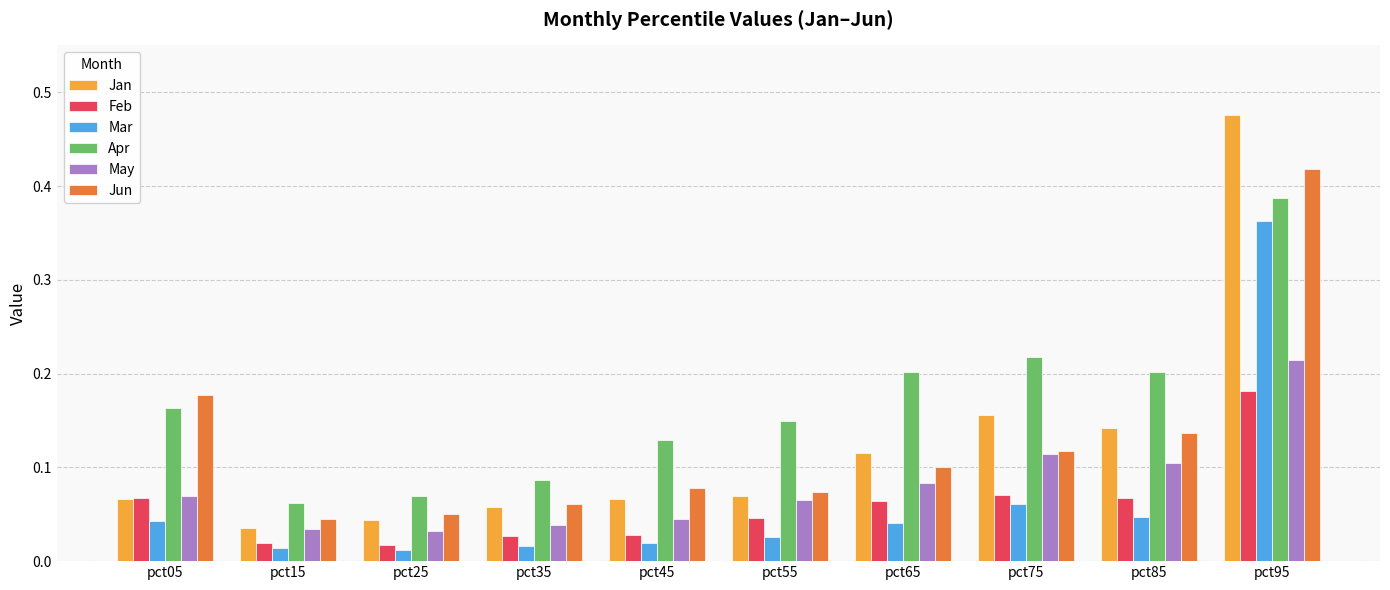

What are all the series names shown in the legend?

Jan, Feb, Mar, Apr, May, Jun